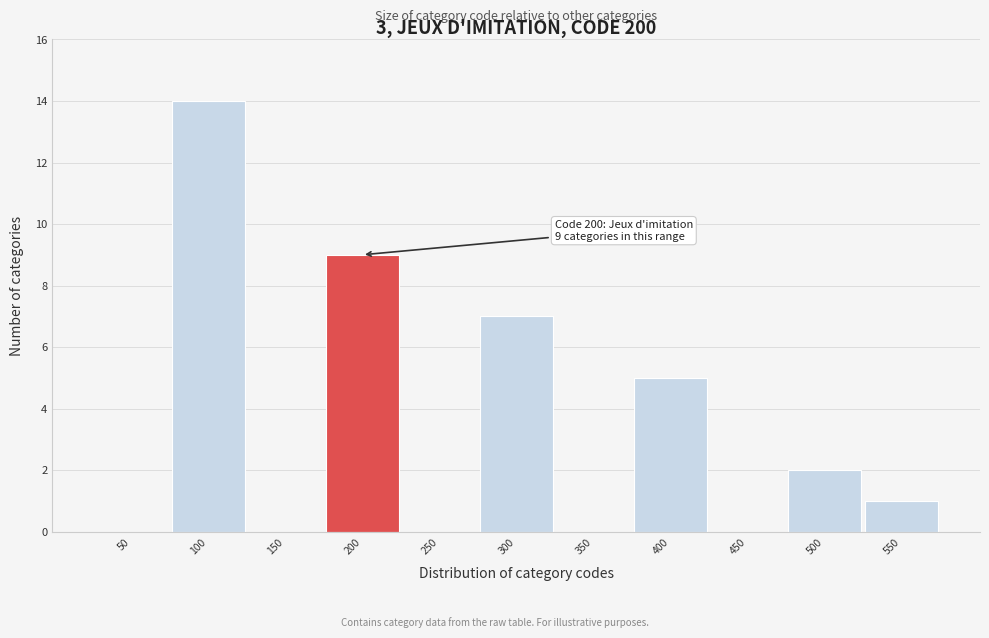

Reading left to right, list all the values displayed in this chart.

50=0	100=14	150=0	200=9	250=0	300=7	350=0	400=5	450=0	500=2	550=1